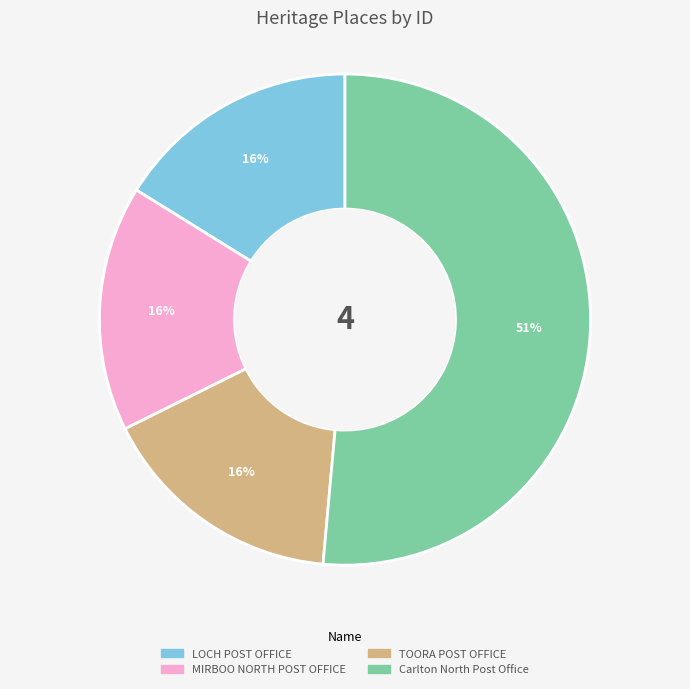

Count the number of slices in the pie.

4